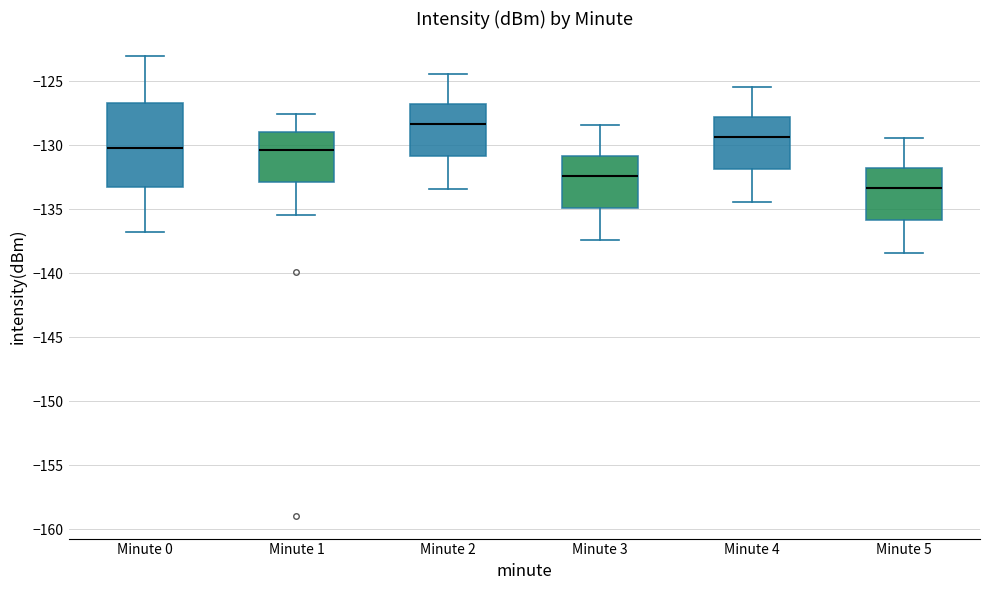

Reading left to right, read every box against the y-axis: the position of its median line, the range the box covers, and the ends of its whiskers. The values are not printed on the chart, so give them approximately, as read against the axis.

Minute 0: median -130.0, box -133.0 to -126.5, whiskers -137.0 to -123.0
Minute 1: median -130.5, box -133.0 to -129.0, whiskers -135.5 to -127.5
Minute 2: median -128.5, box -131.0 to -127.0, whiskers -133.5 to -124.5
Minute 3: median -132.5, box -135.0 to -131.0, whiskers -137.5 to -128.5
Minute 4: median -129.5, box -132.0 to -128.0, whiskers -134.5 to -125.5
Minute 5: median -133.5, box -136.0 to -132.0, whiskers -138.5 to -129.5